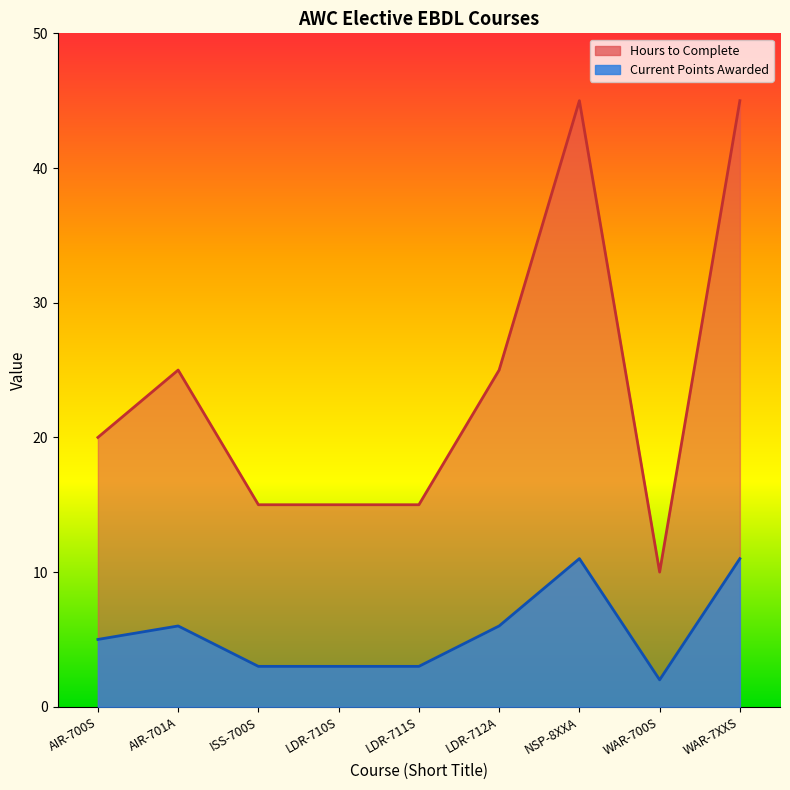

What position from the left is LDR-712A?

6